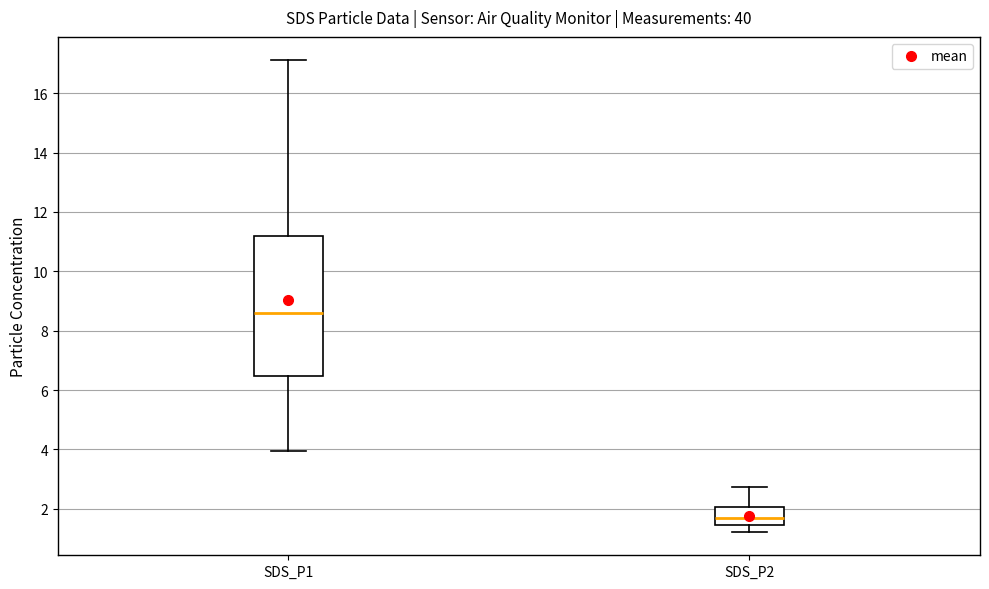

Where does the upper whisker of the box for SDS_P1 end on the y-axis? The values are not printed on the chart, so give them approximately, as read against the axis.

17.2